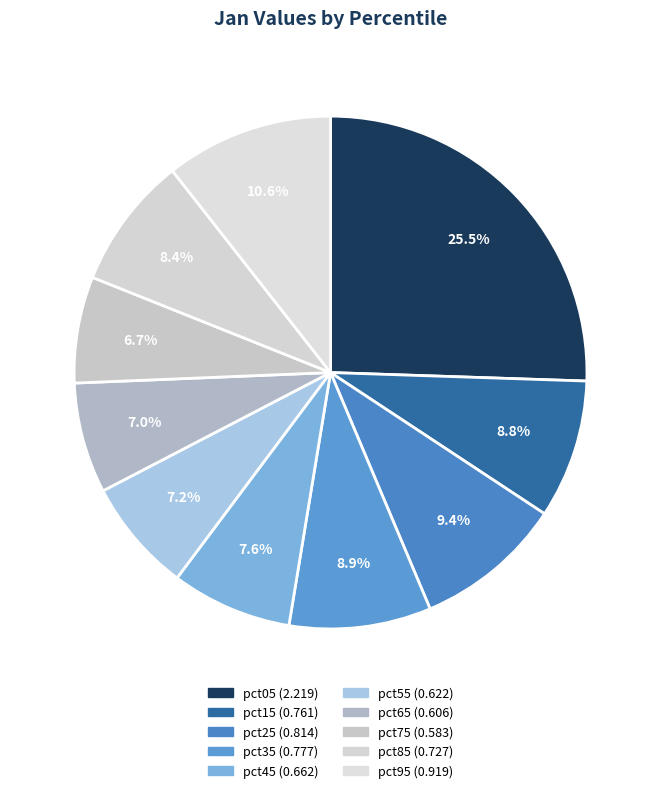

Does pct85 account for over 50% of the chart?

No